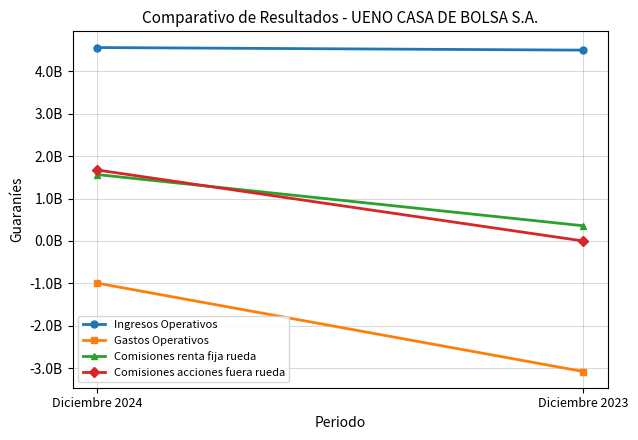

Rank the series by their maximum value, from highest to lowest.

Ingresos Operativos, Comisiones acciones fuera rueda, Comisiones renta fija rueda, Gastos Operativos